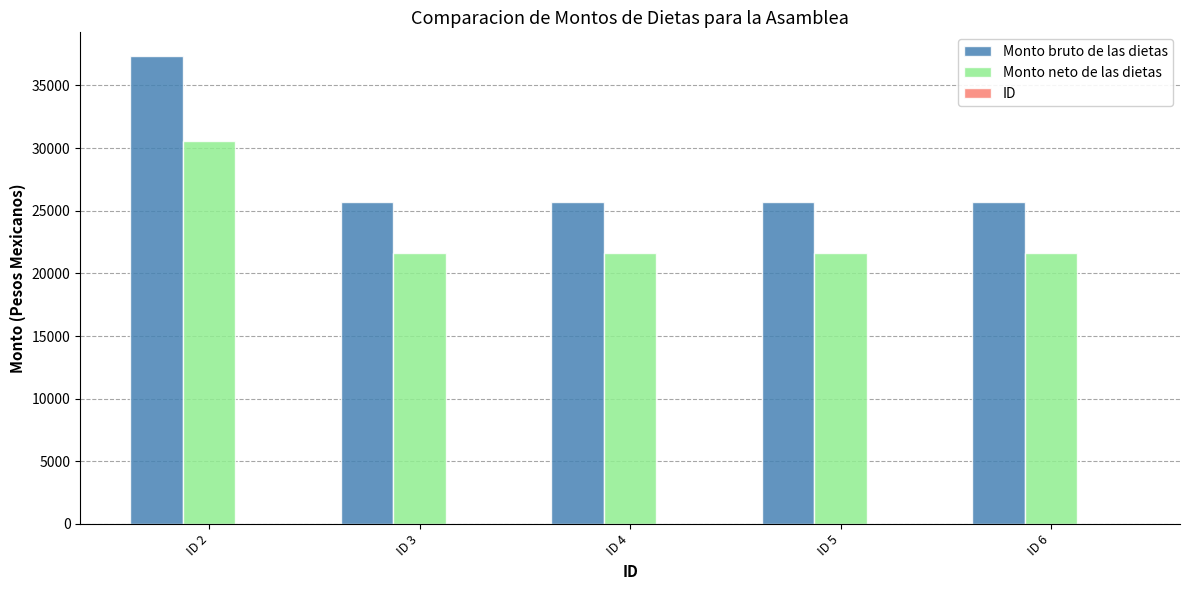

Which series has the largest total across all categories?

Monto bruto de las dietas